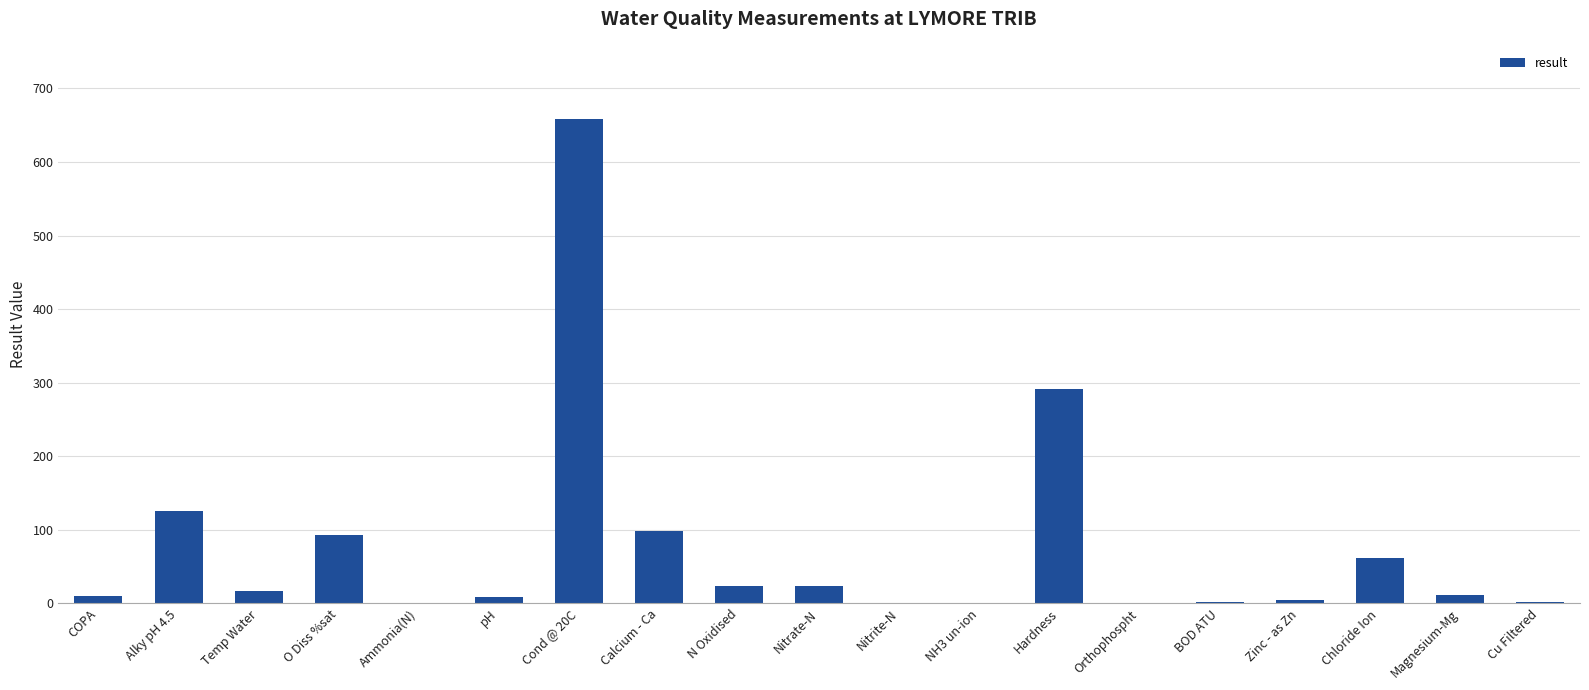

How many distinct data groups are displayed?

1